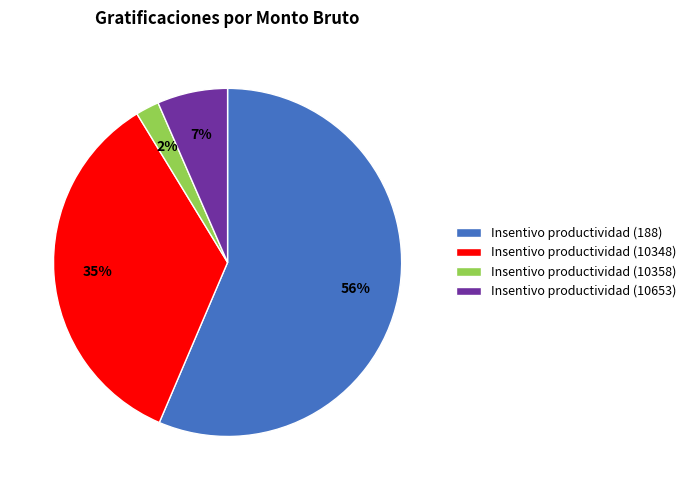

To the nearest percent, what percentage of the pie is Insentivo productividad (188)?

56%